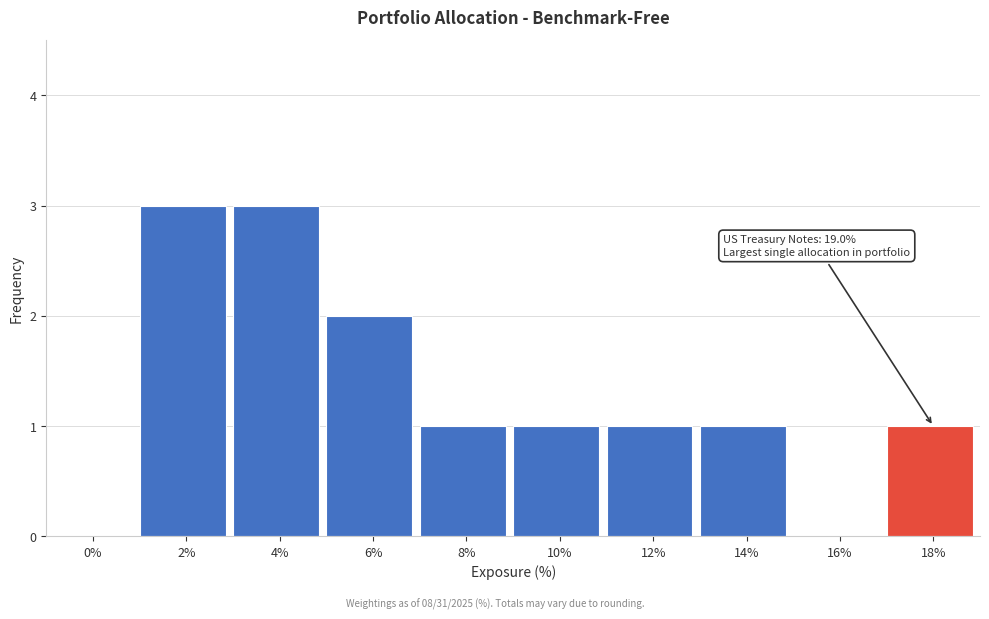

Reading left to right, transcribe all the data shown in this chart.

0%=0	2%=3	4%=3	6%=2	8%=1	10%=1	12%=1	14%=1	16%=0	18%=1